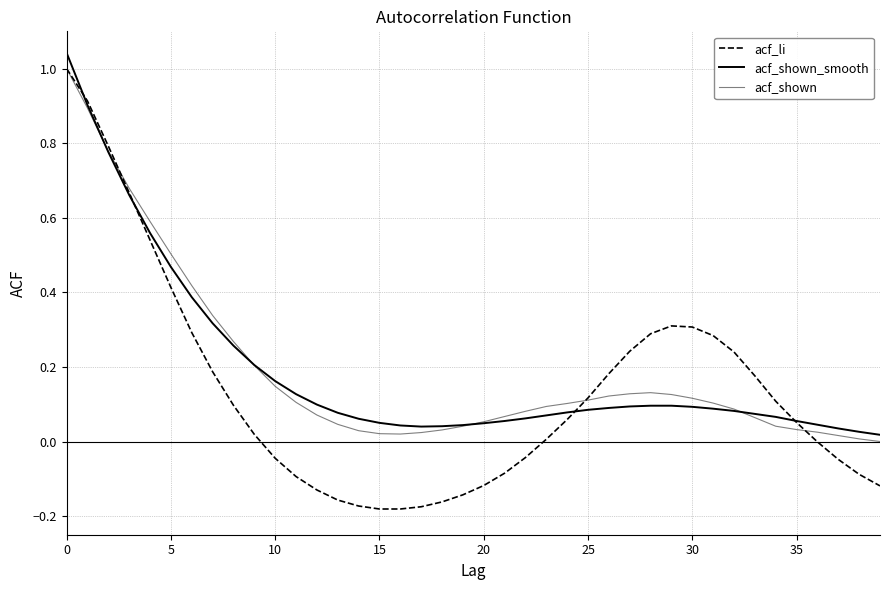

Is this an area chart (filled region under the line)?

No